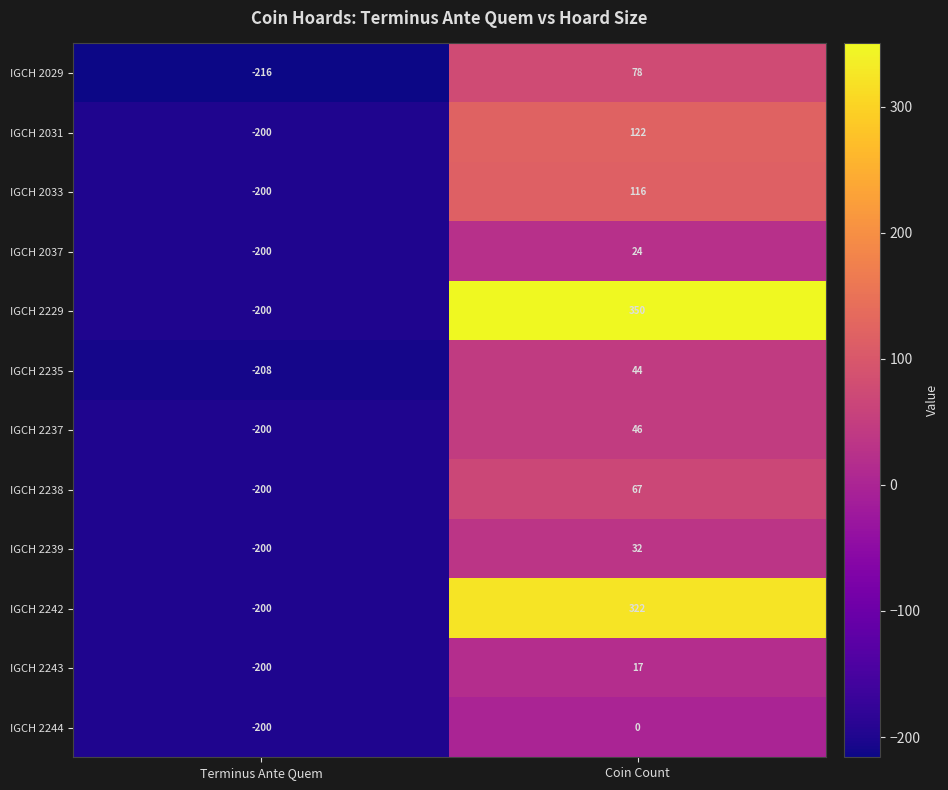

At which category is the sum across all series the highest?

Coin Count